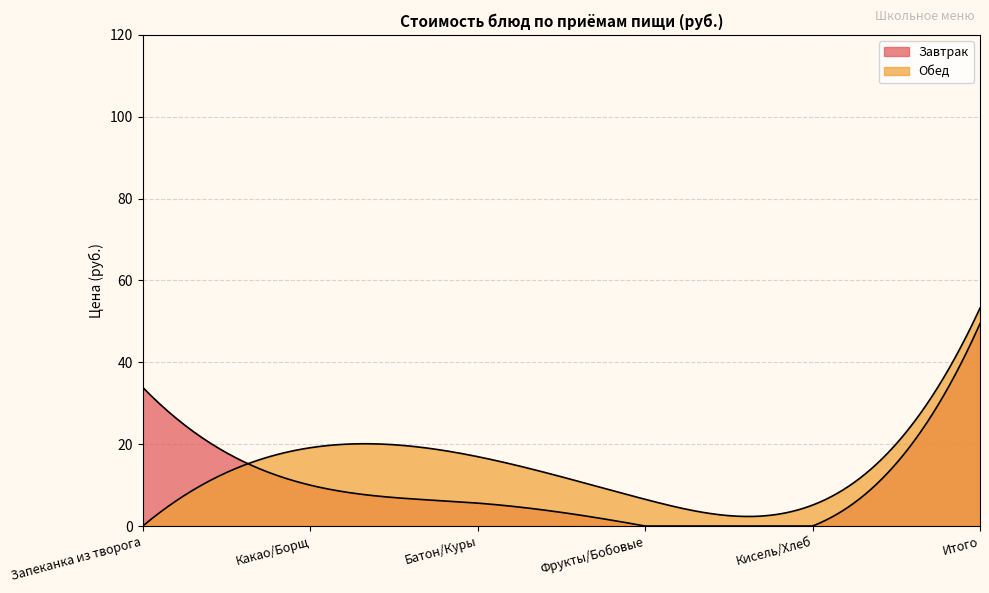

What is the difference between the Завтрак values at Итого and Запеканка из творога?

15.6